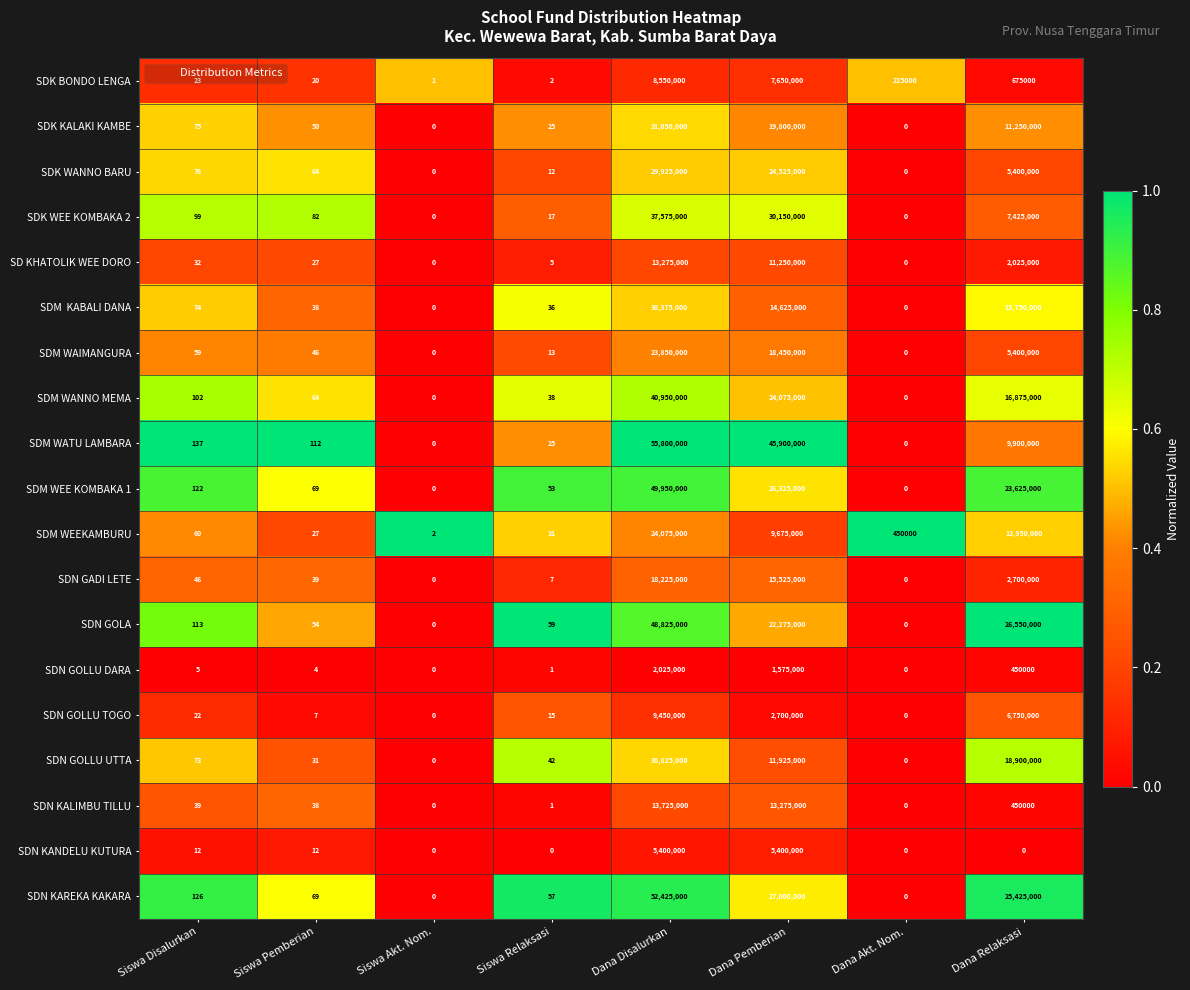

Which label corresponds to the largest value in the chart?

Dana Disalurkan